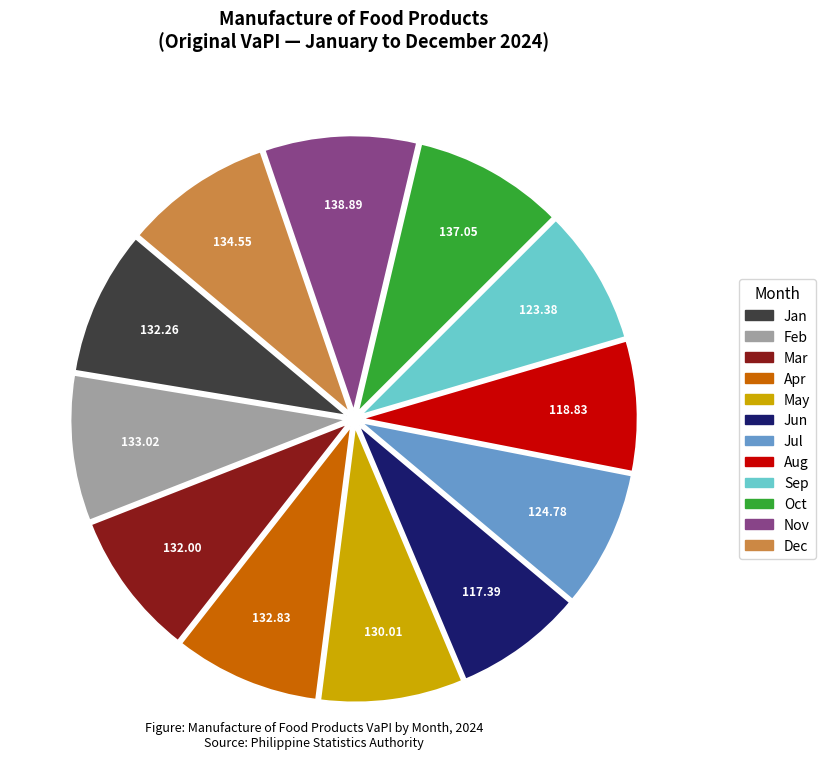

True or false: Mar accounts for 1% of the total.

False